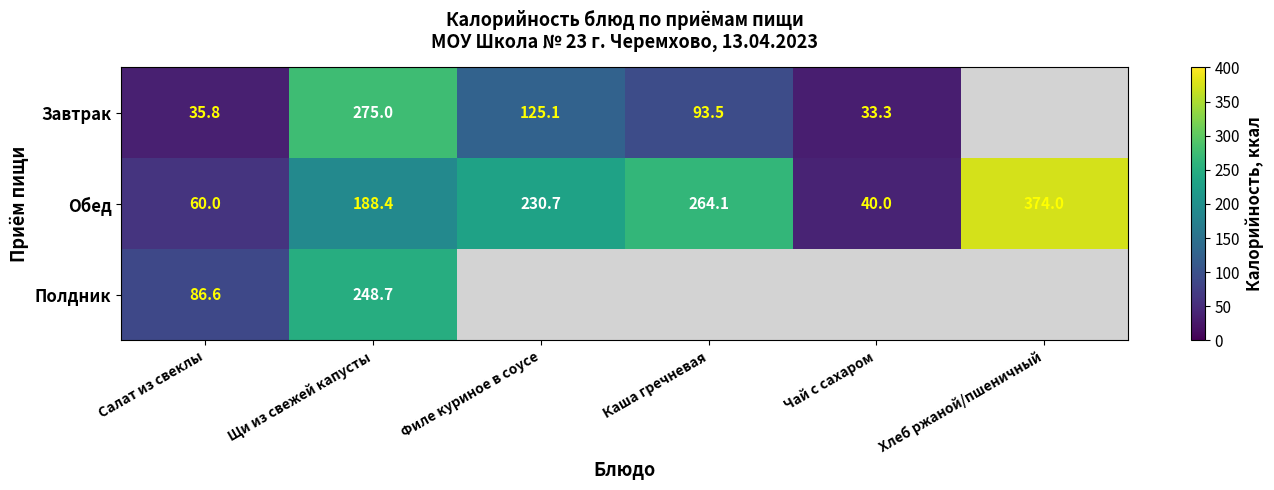

What is the greatest value displayed?

374.0